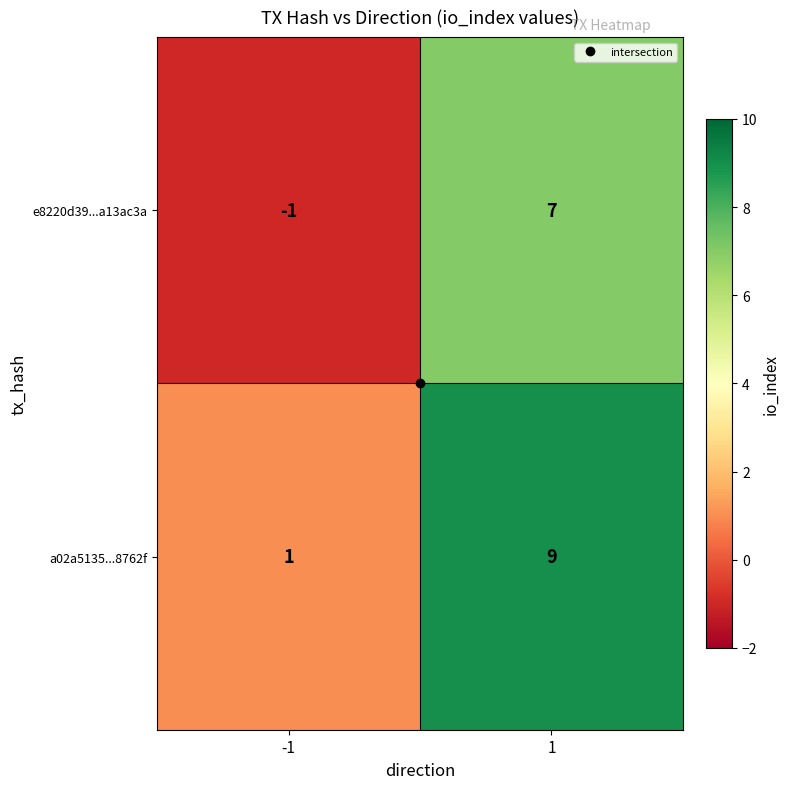

What is the difference between the e8220d39...a13ac3a values at 1 and -1?

8